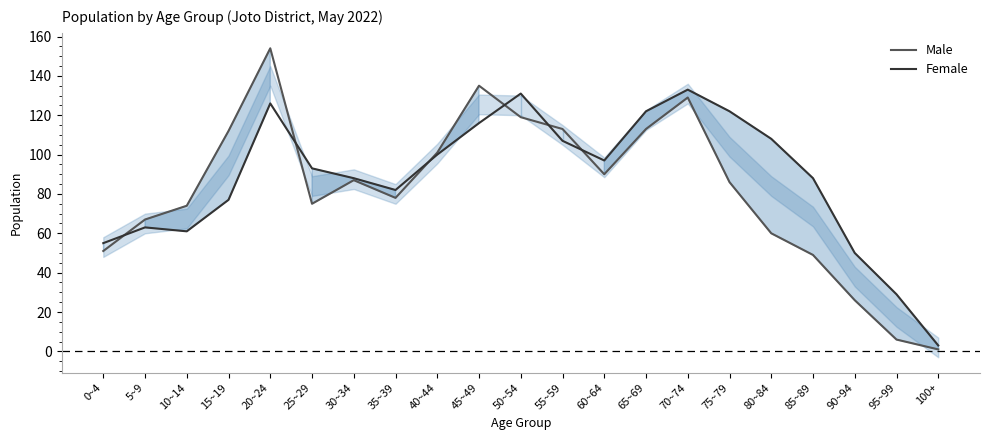

Reading left to right, what are all the values shown in this chart?

Male: 51	67	74	112	154	75	87	78	101	135	119	113	90	113	129	86	60	49	26	6	1
Female: 55	63	61	77	126	93	88	82	100	116	131	107	97	122	133	122	108	88	50	29	3